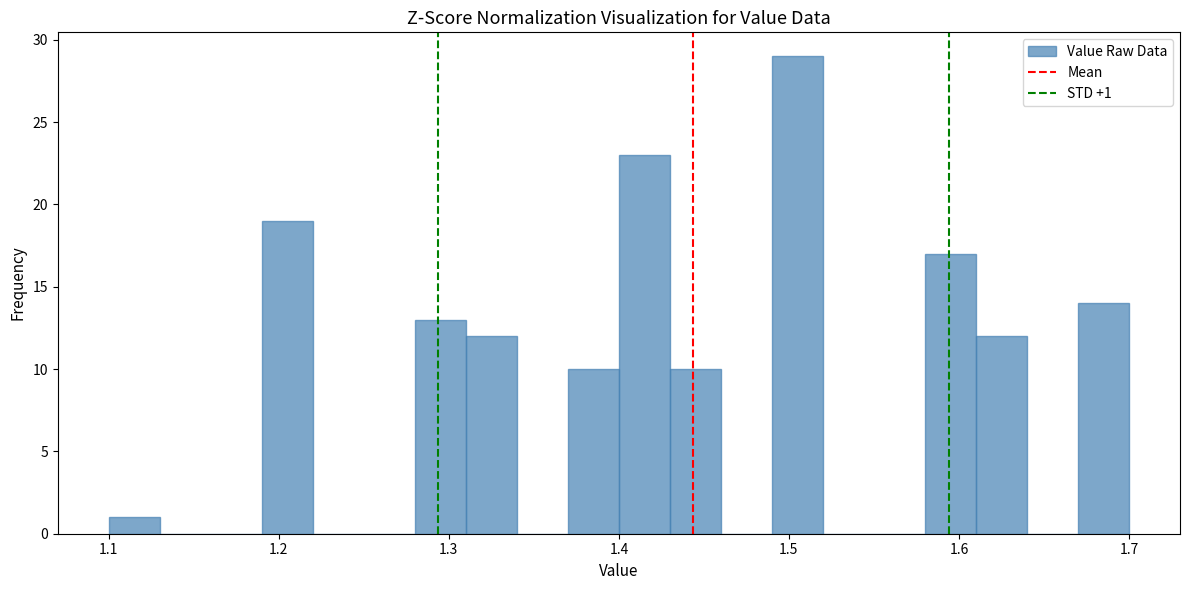

Read against the x-axis, roughly where is the centre of the tallest bar?

1.51